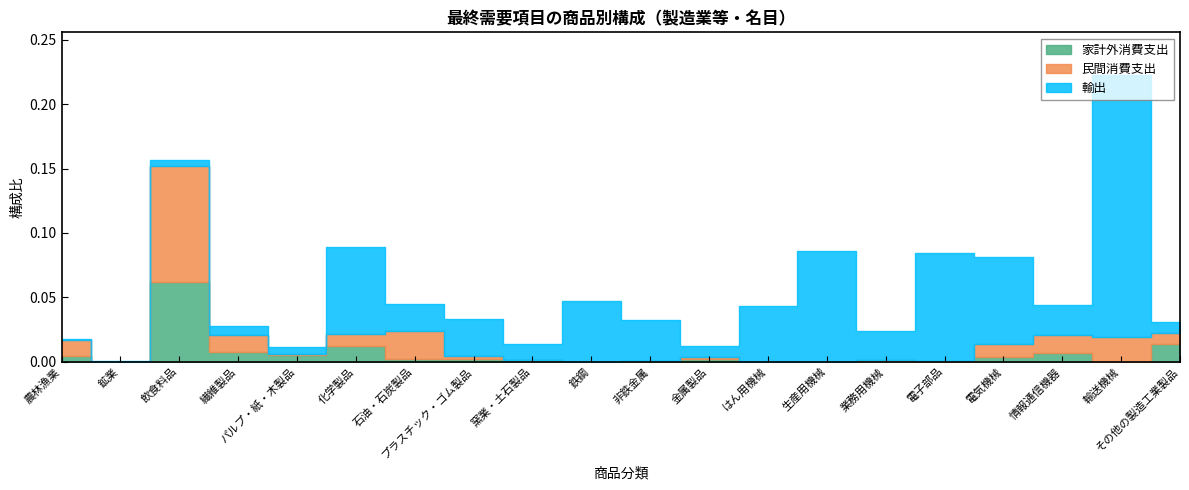

Count the number of data series in this chart.

3